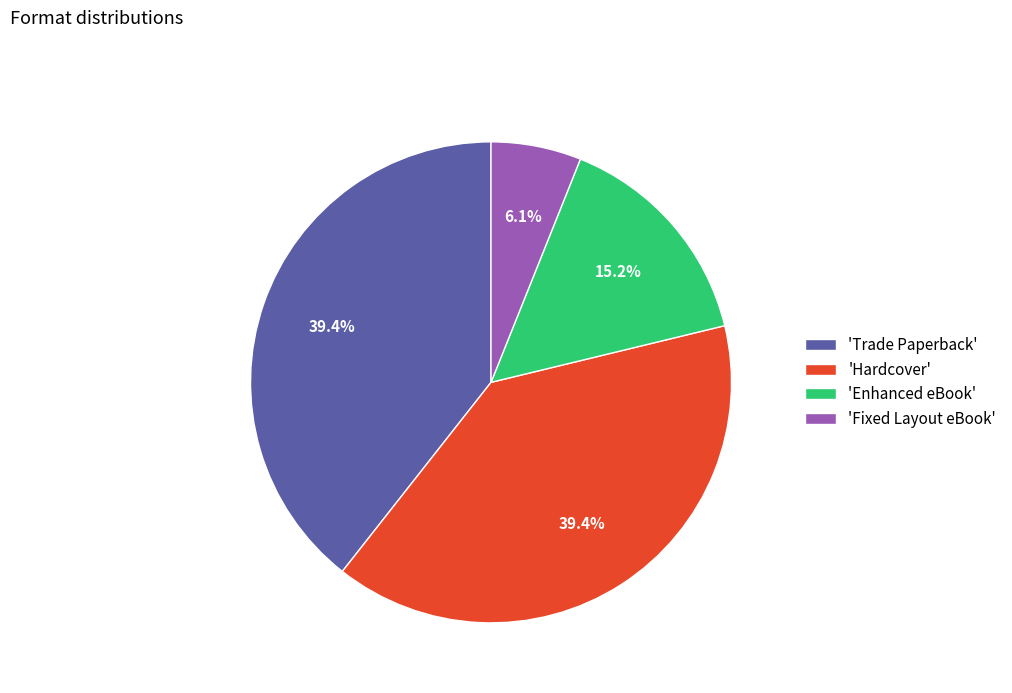

Which has a higher value, 'Enhanced eBook' or 'Fixed Layout eBook'?

'Enhanced eBook'